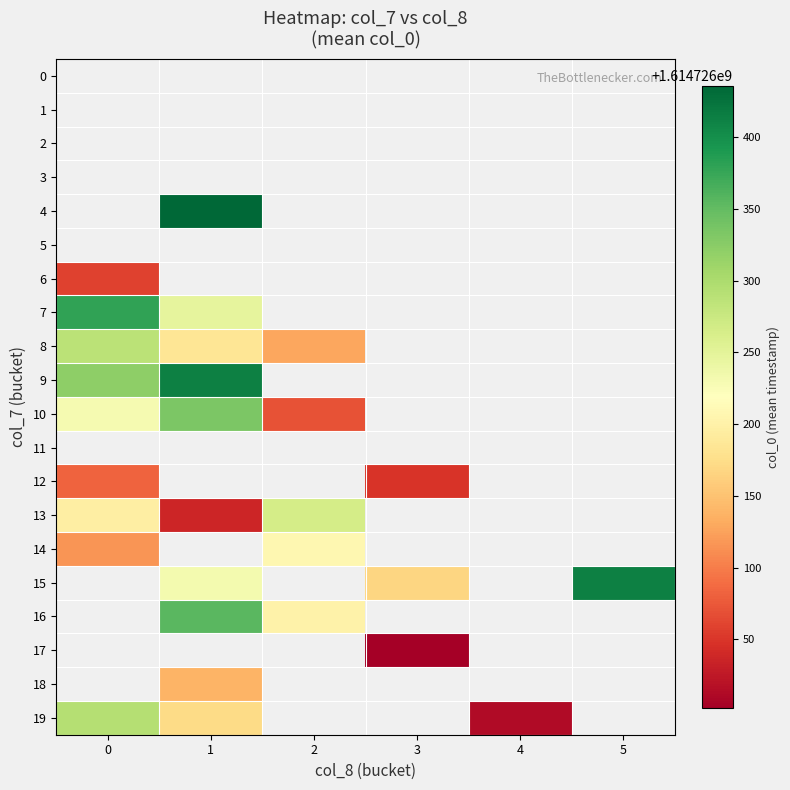

What is the maximum value shown in the chart?

1614726436.0